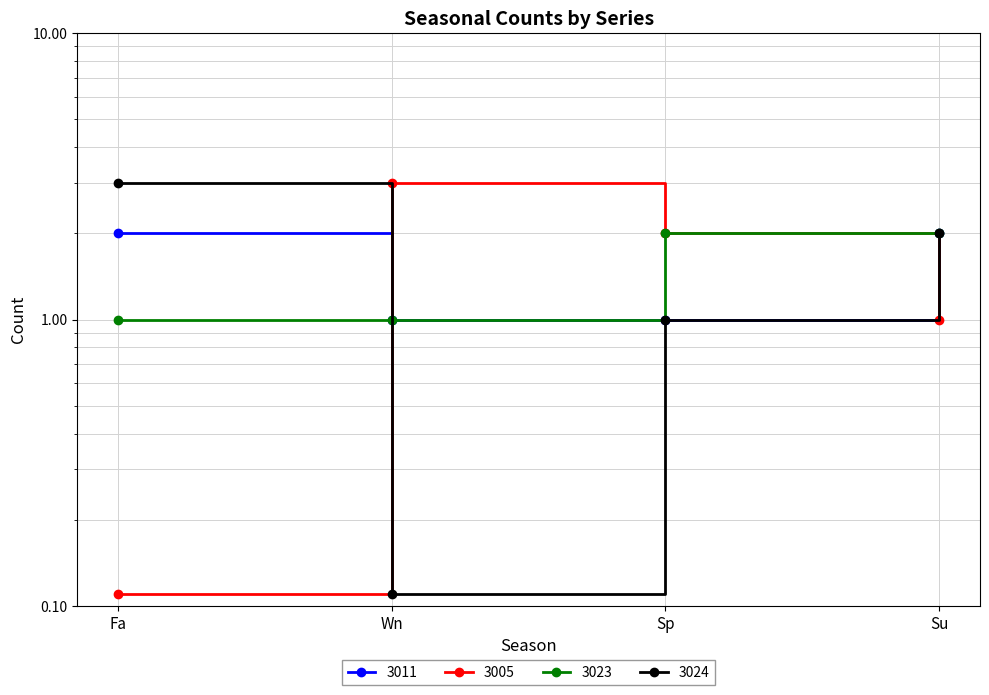

What is the minimum value shown in the chart?

0.1